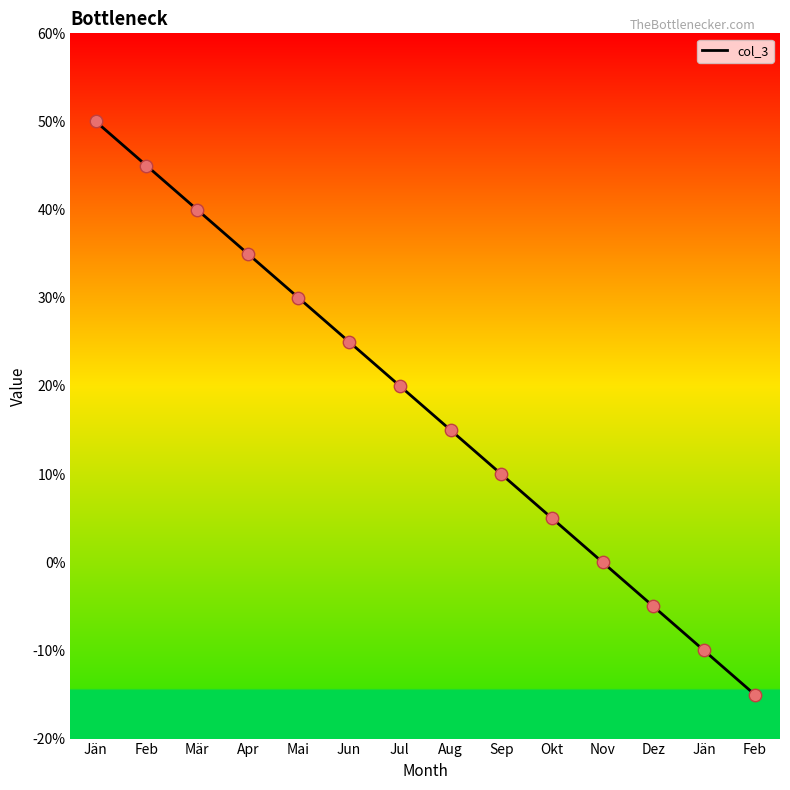

What is the change in value from Jul to Dez?

-25